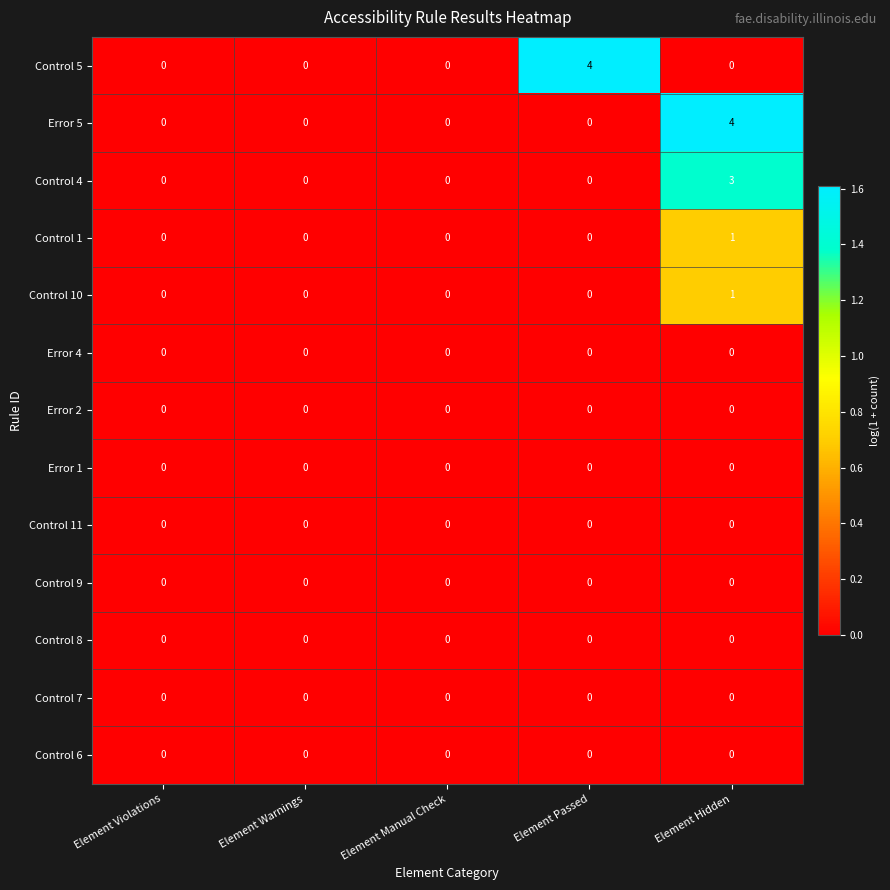

The value of Control 4 at Element Manual Check is 0. True or false?

True